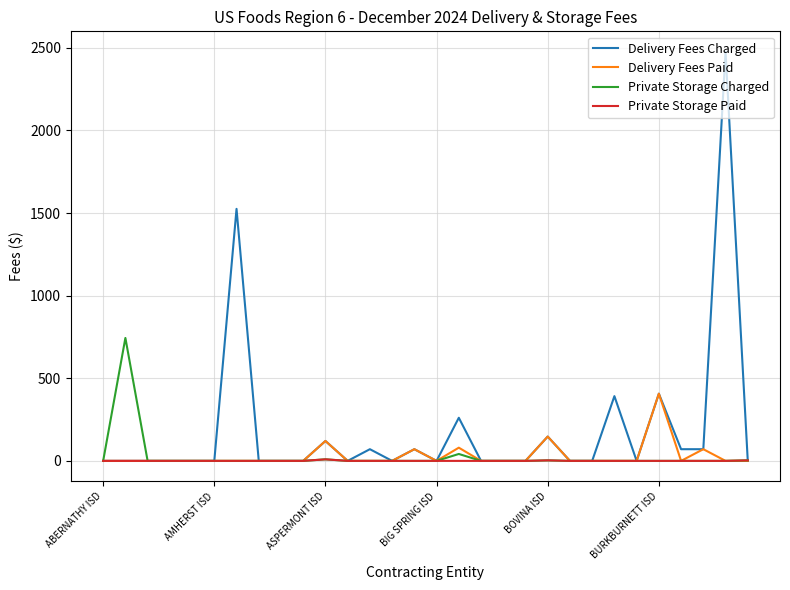

What is the maximum value shown in the chart?

2475.6